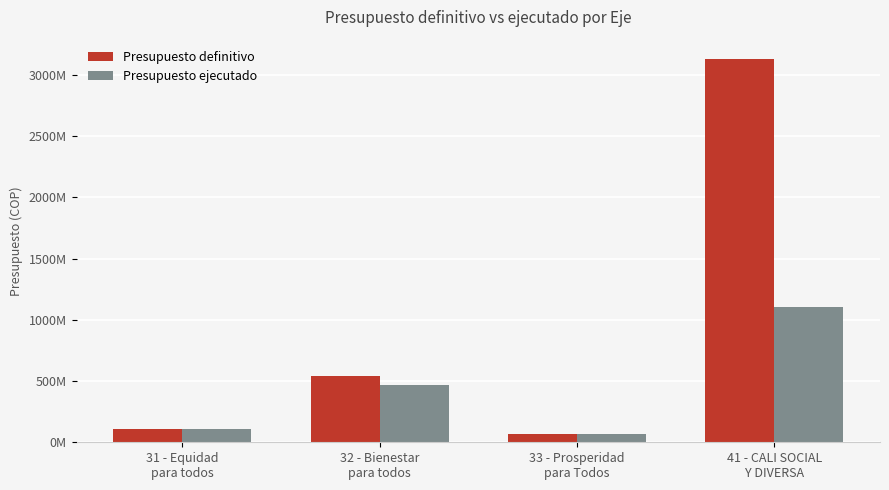

Reading left to right, list all the values displayed in this chart.

Presupuesto definitivo: 31 - Equidad
para todos=110000000	32 - Bienestar
para todos=537871000	33 - Prosperidad
para Todos=70000000	41 - CALI SOCIAL
Y DIVERSA=3132704694
Presupuesto ejecutado: 31 - Equidad
para todos=110000000	32 - Bienestar
para todos=468800000	33 - Prosperidad
para Todos=69352000	41 - CALI SOCIAL
Y DIVERSA=1107926956